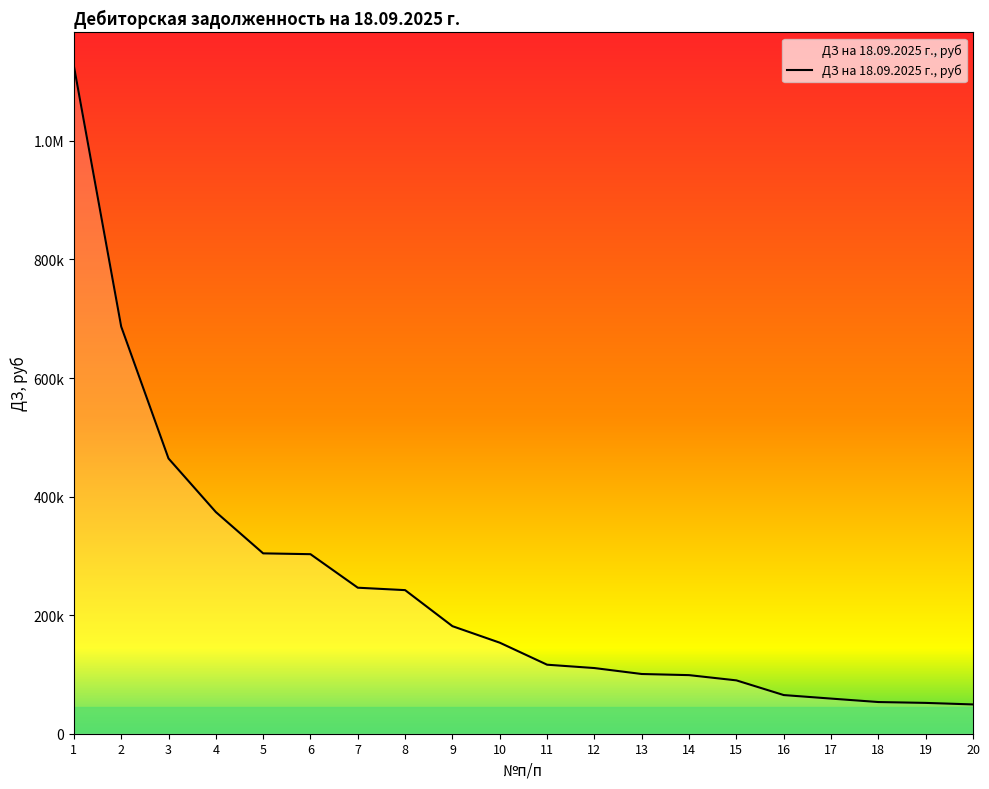

What is the maximum value shown in the chart?

1126608.9